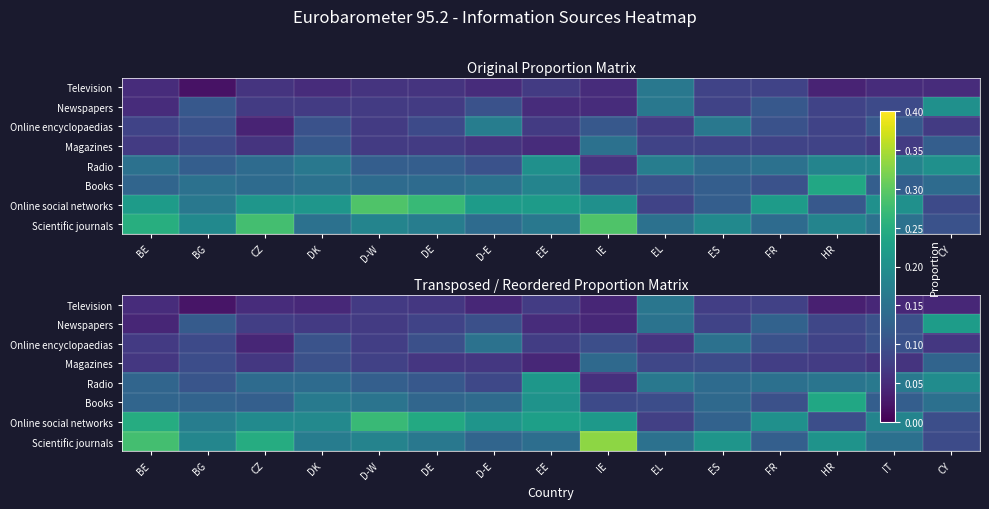

At how many categories does at least one series exceed 0?

15